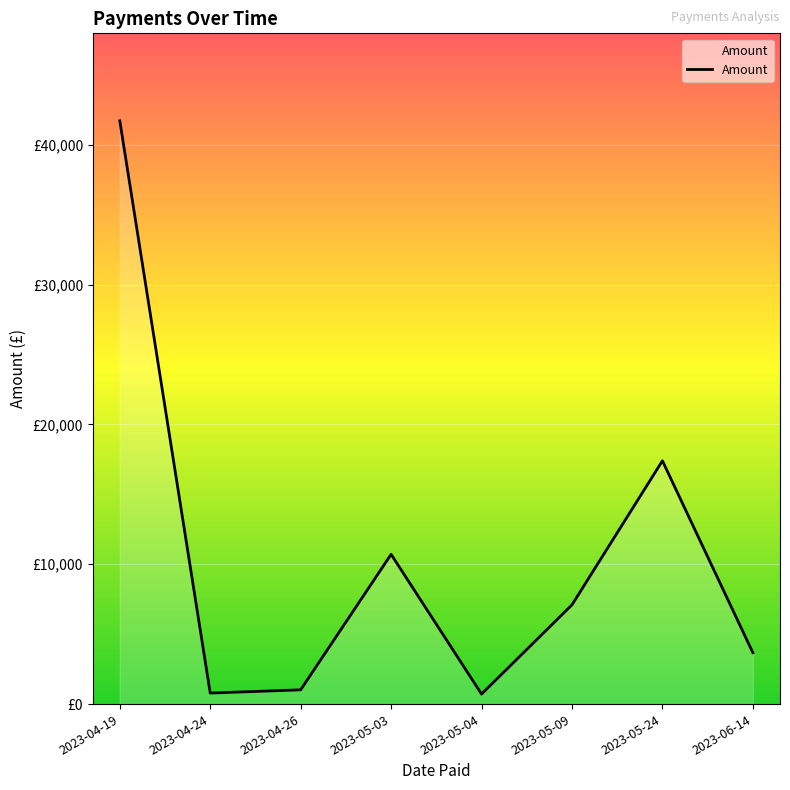

List the labels in order of value, smallest first.

2023-05-04, 2023-04-24, 2023-04-26, 2023-06-14, 2023-05-09, 2023-05-03, 2023-05-24, 2023-04-19